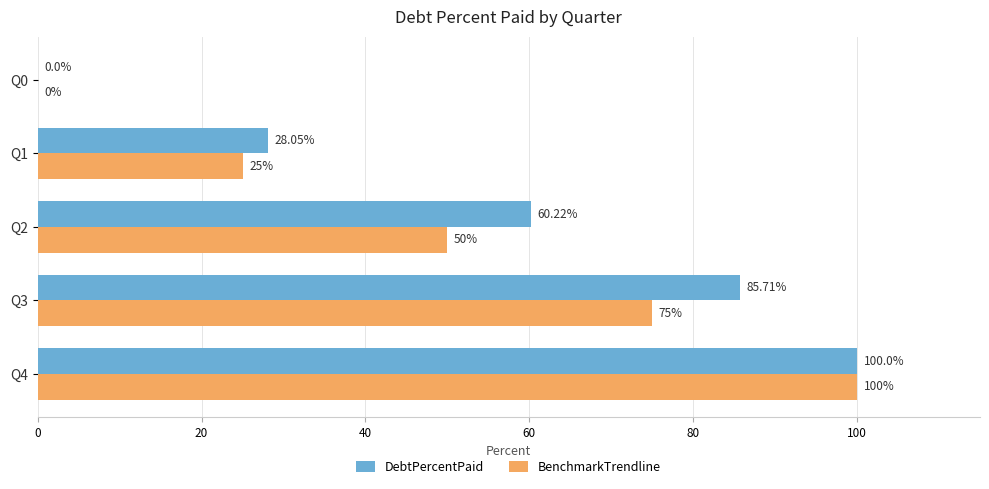

What is the average value of the DebtPercentPaid series?

54.8